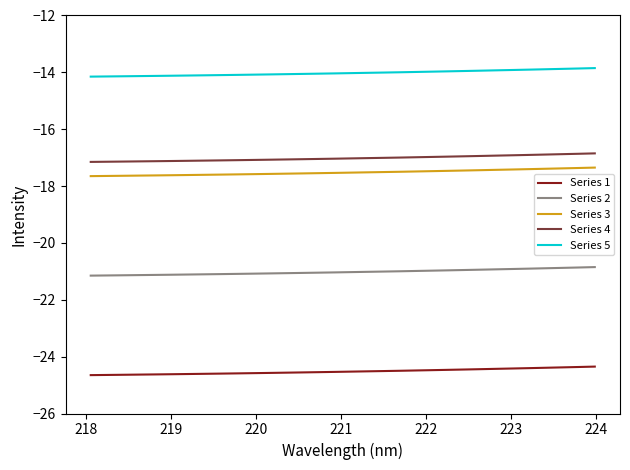

How many lines are shown in the chart?

5